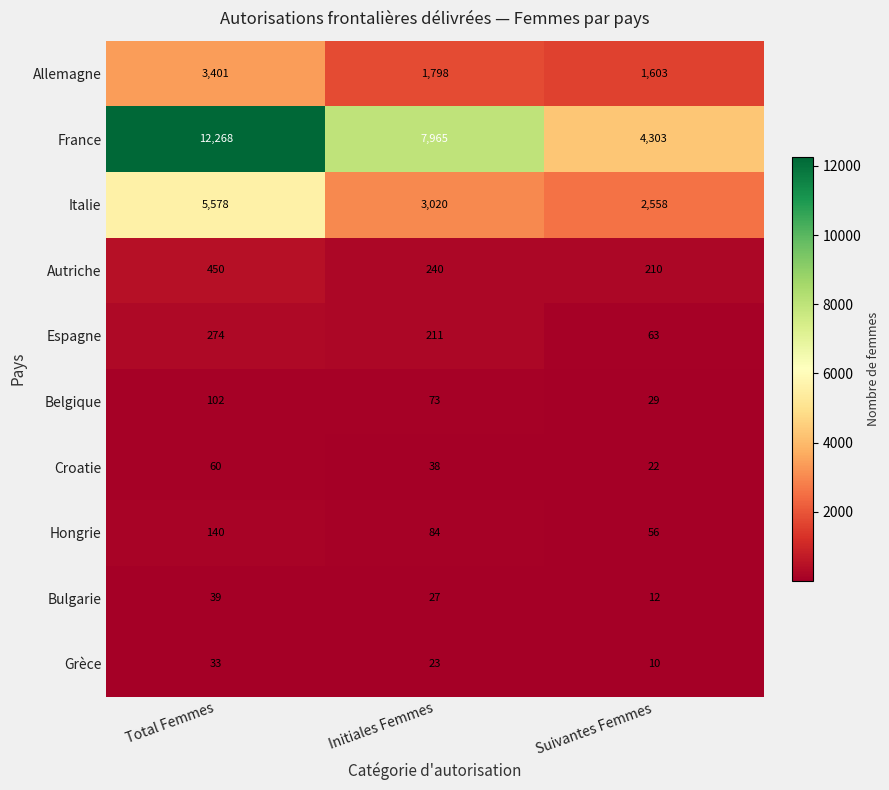

Rank the series by their maximum value, from highest to lowest.

France, Italie, Allemagne, Autriche, Espagne, Hongrie, Belgique, Croatie, Bulgarie, Grèce